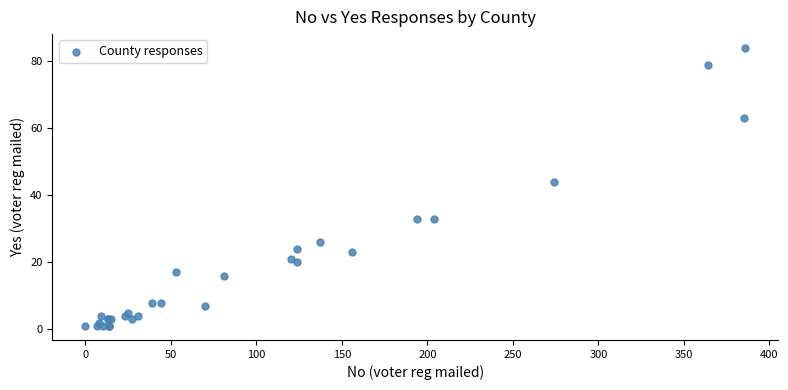

What Y value in the scatter plot is closest to 42?

44